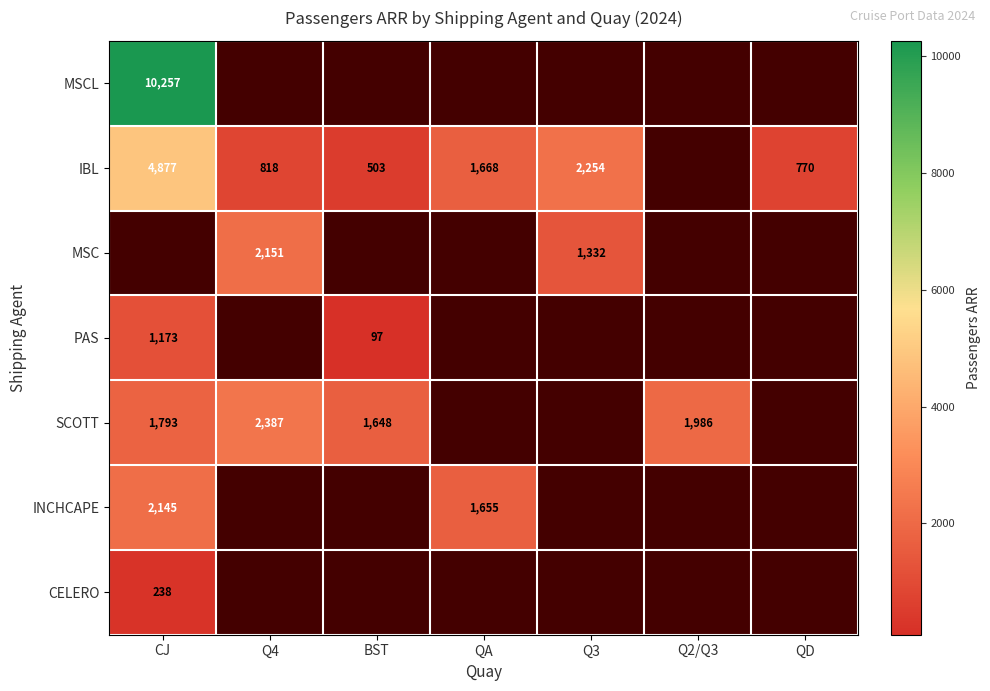

True or false: CELERO has a value of 323 at CJ.

False